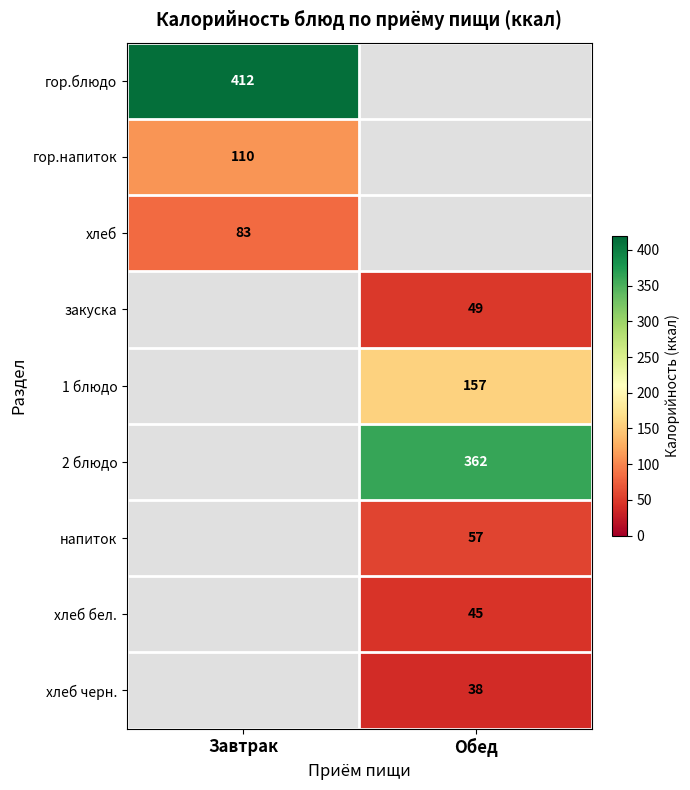

Is it true that 2 блюдо equals 362 at Обед?

True